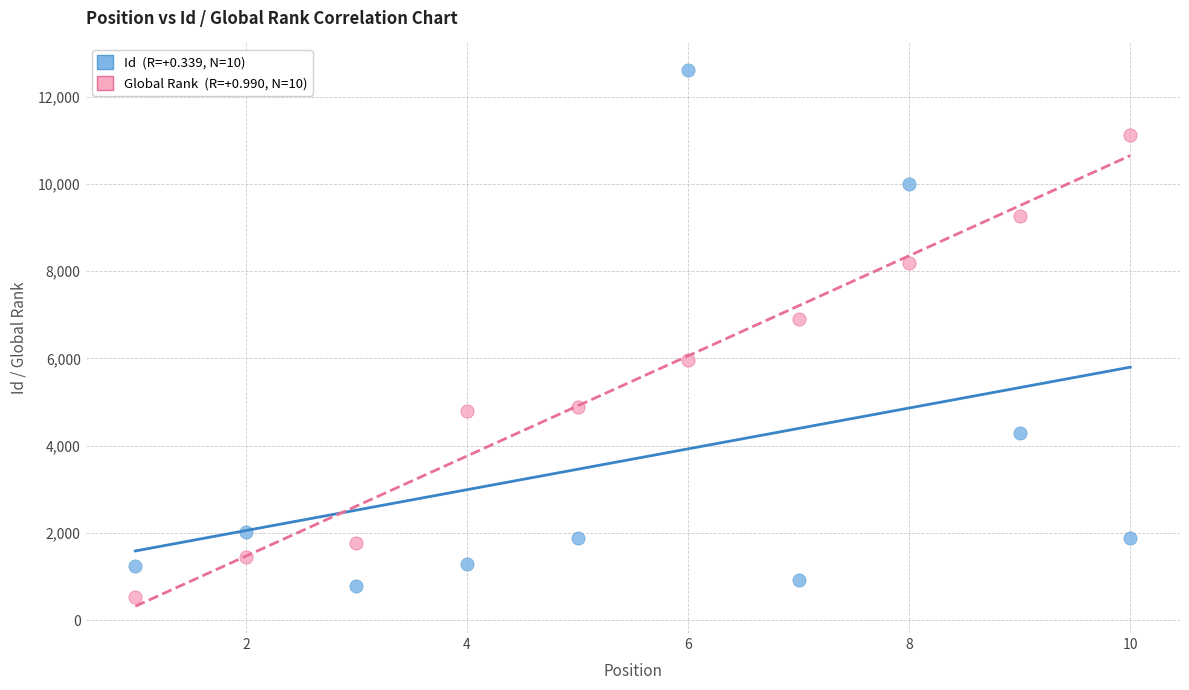

Across all data points, what is the range of Y values (max minus min)?

12070